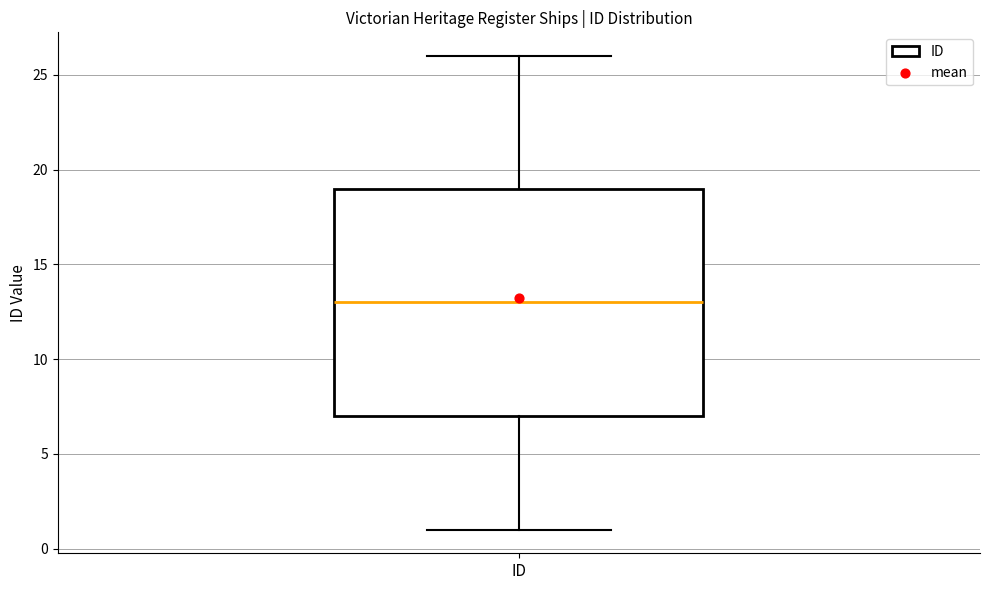

Where does the lower whisker of the box for ID end on the y-axis? The values are not printed on the chart, so give them approximately, as read against the axis.

1